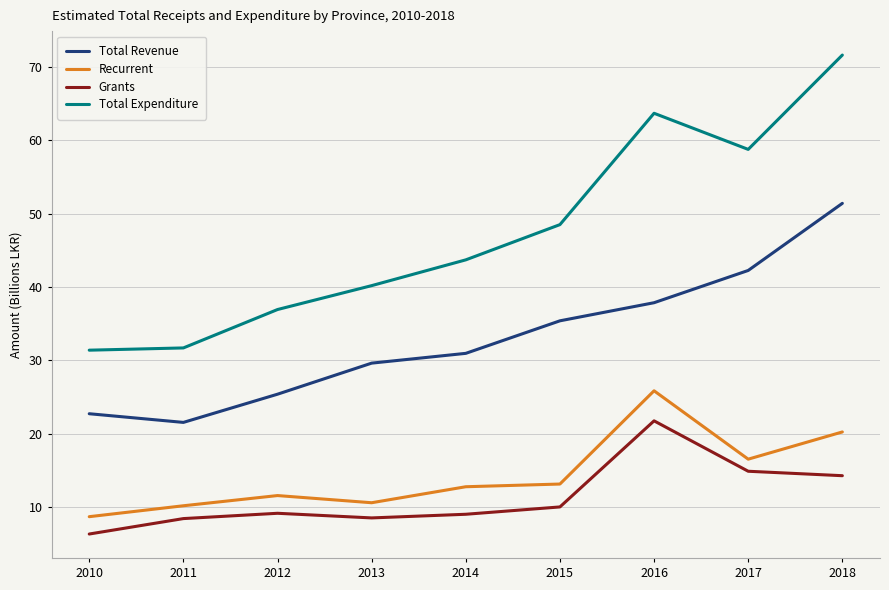

How many distinct data groups are displayed?

4